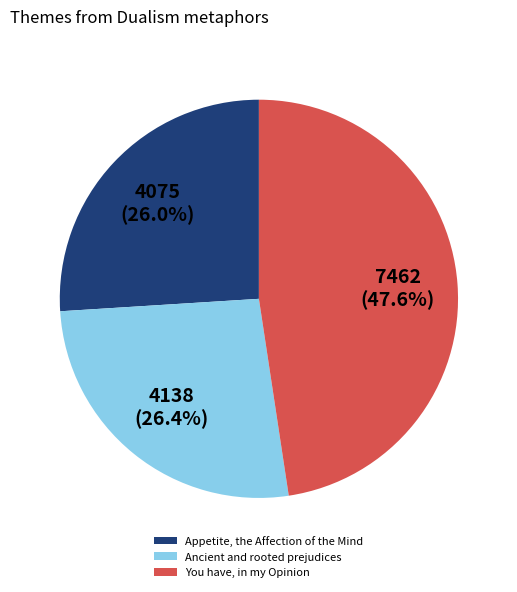

True or false: Appetite, the Affection of the Mind accounts for 37% of the total.

False